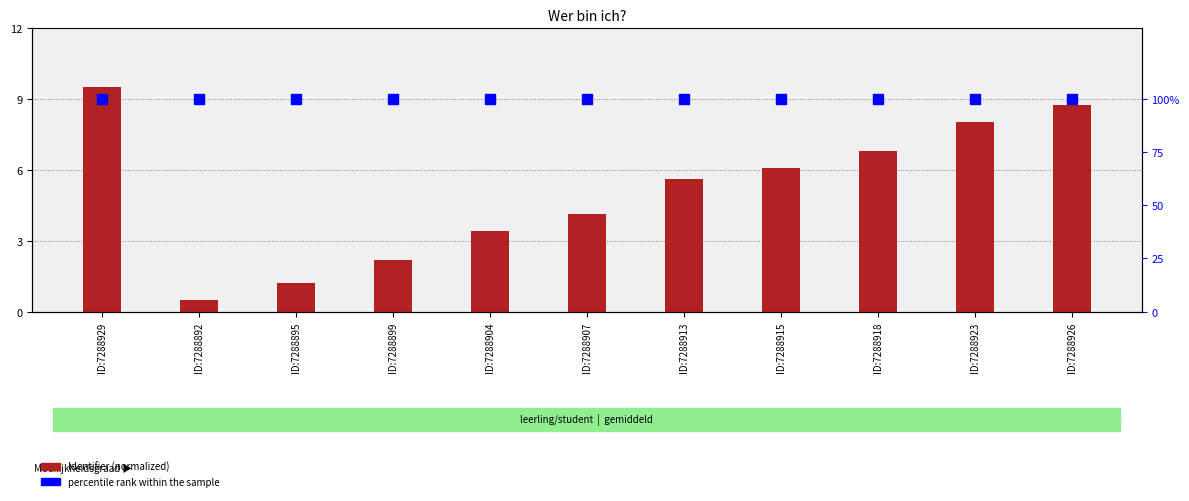

What is the difference between the Identifier (normalized) values at ID:7288907 and ID:7288895?

2.9